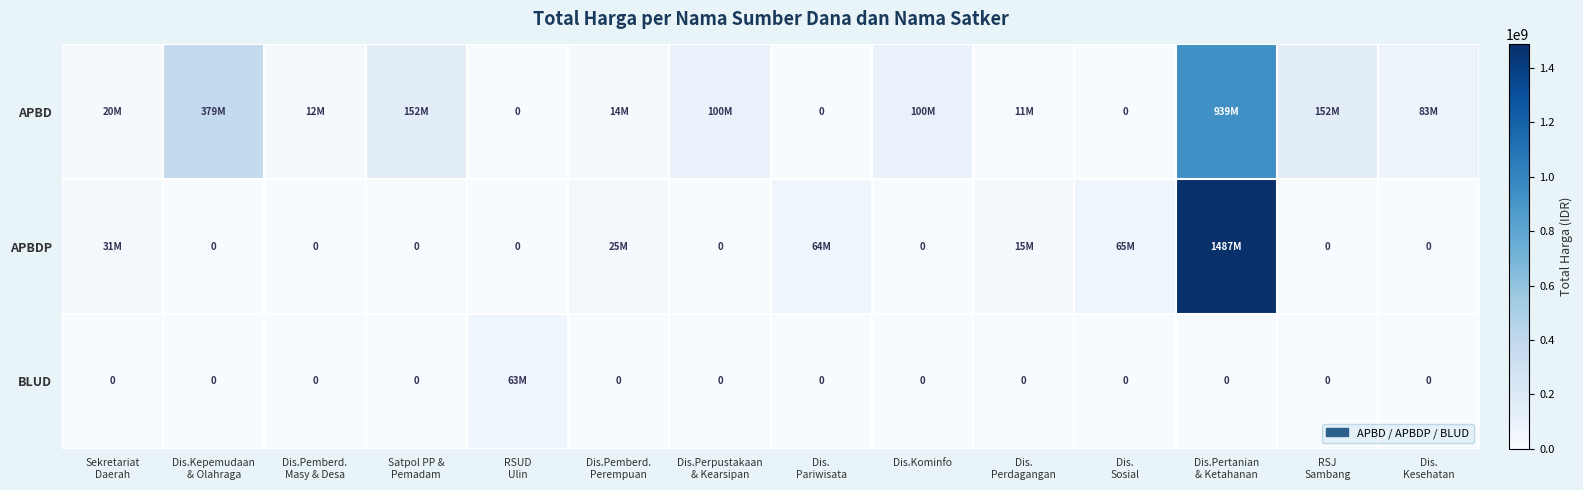

At which category does the chart reach its minimum across all series?

RSUD
Ulin